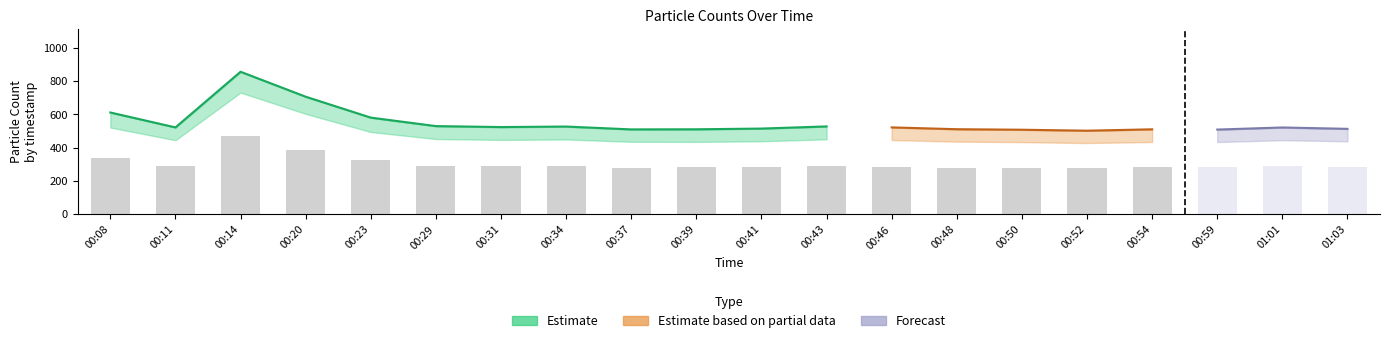

Is it true that N10 equals 509.5 at 00:54?

True